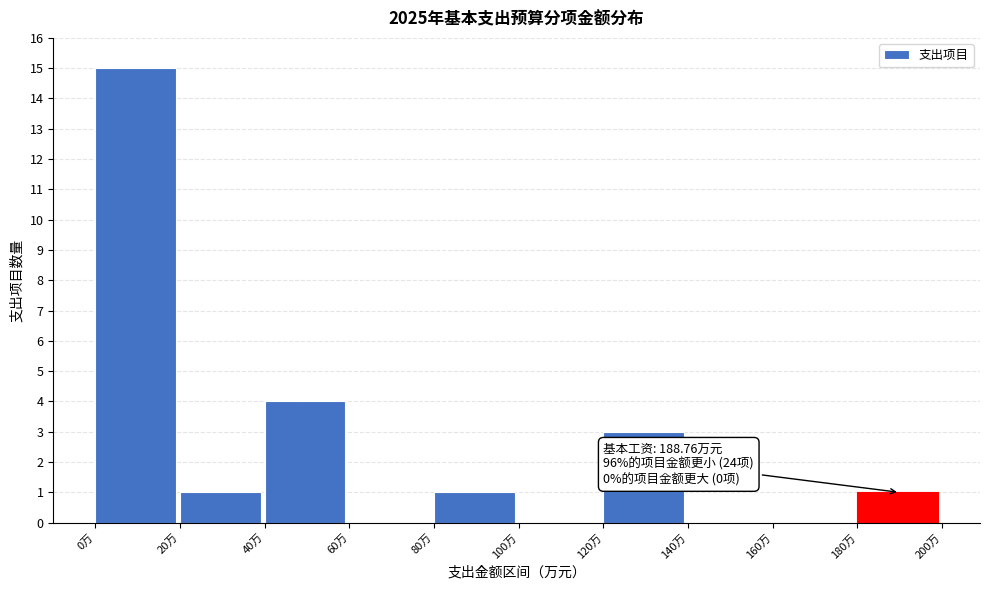

Which range on the x-axis has the tallest bar?

0 to 20